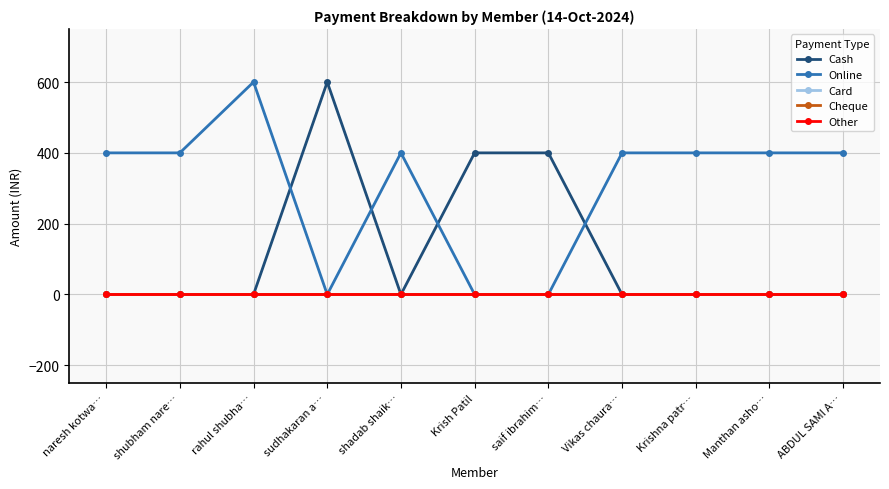

Where is Cash nearest to the value 300?

Krish Patil